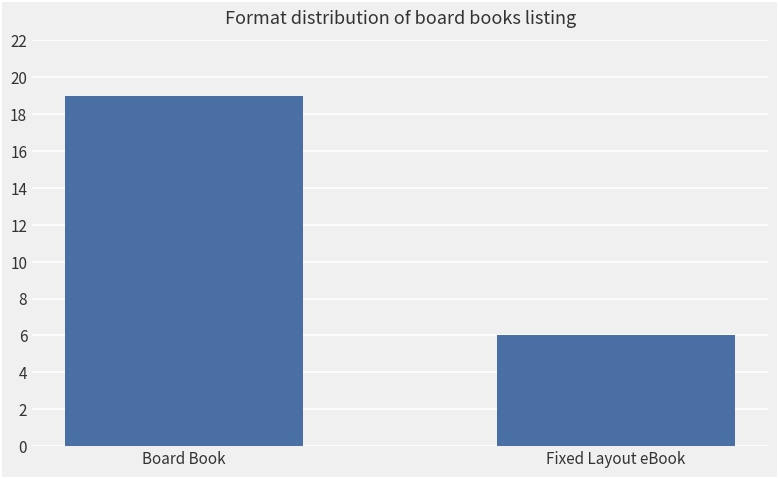

List the labels in order of value, largest first.

Board Book, Fixed Layout eBook